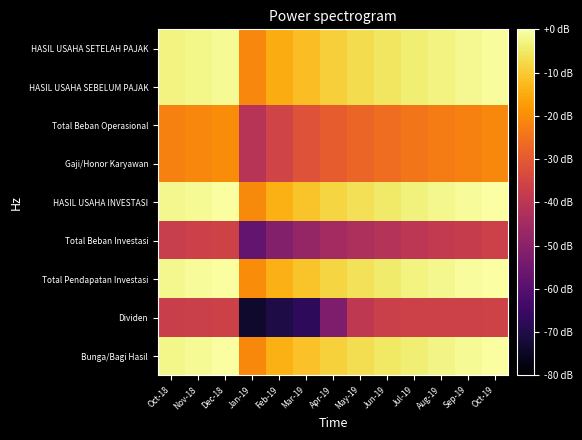

How many distinct data groups are displayed?

9